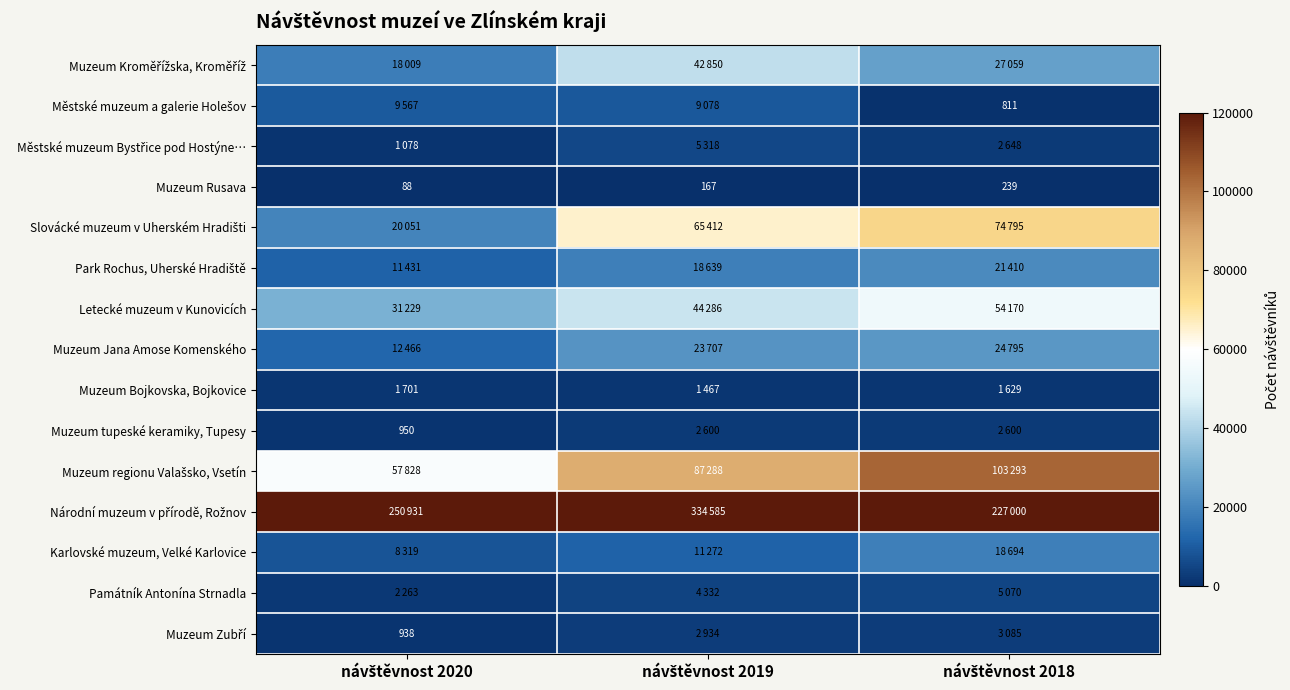

What is the highest value of the Muzeum Rusava series?

239